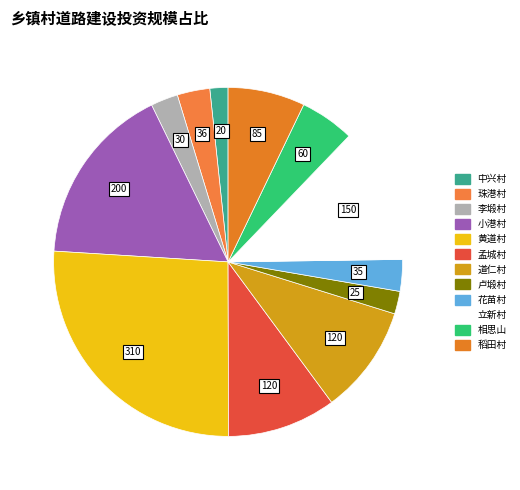

To the nearest percent, what percentage of the pie is 花苗村?

3%